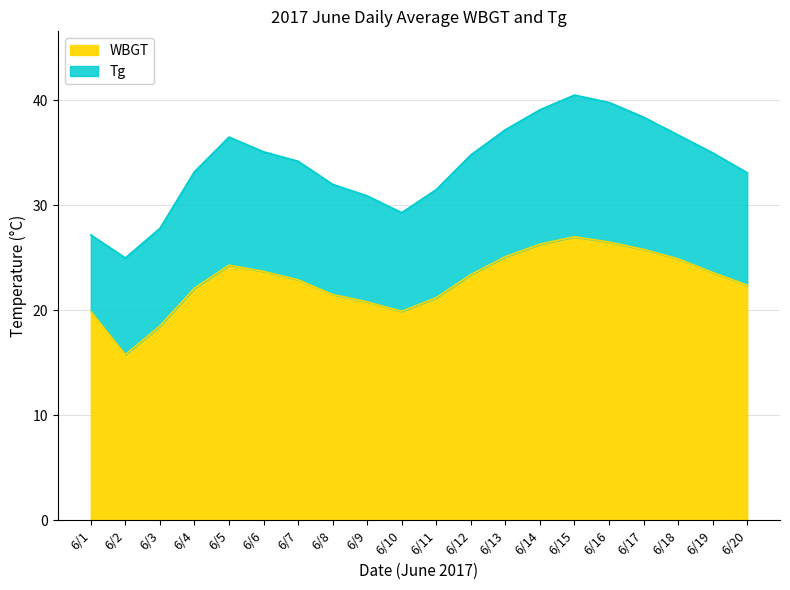

At which label does WBGT reach its minimum?

6/2